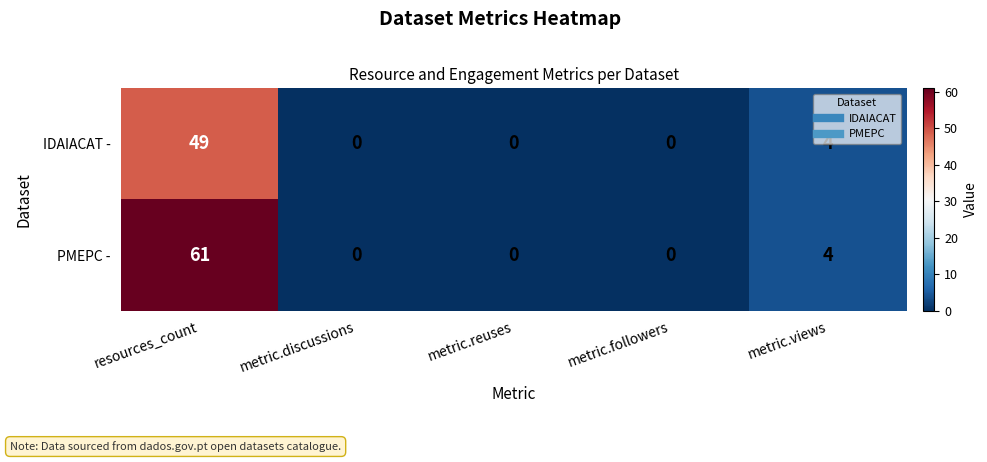

What is the sum of all IDAIACAT - values?

53